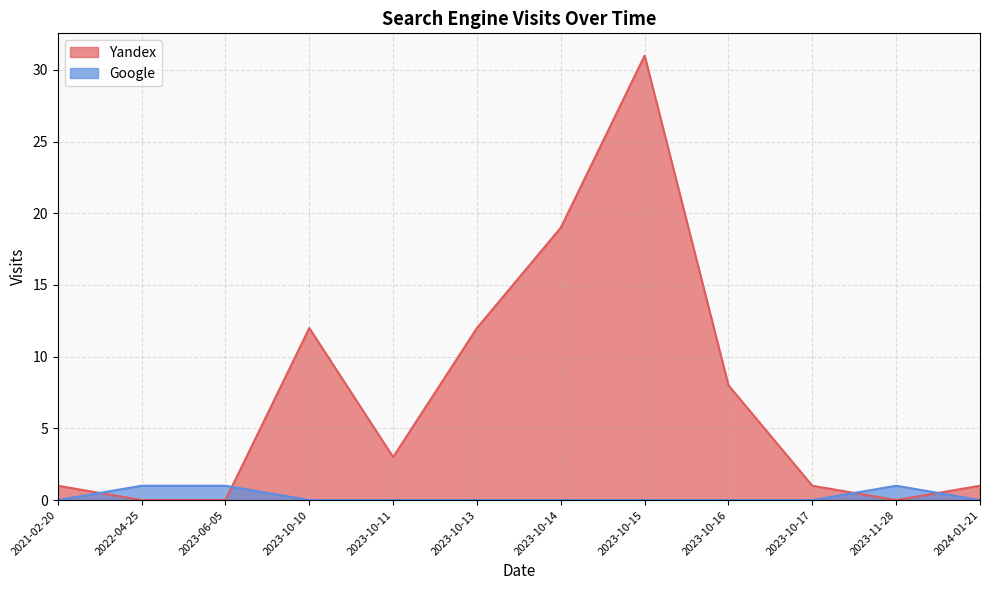

What is the value of the Yandex point at the 1st from the left?

1